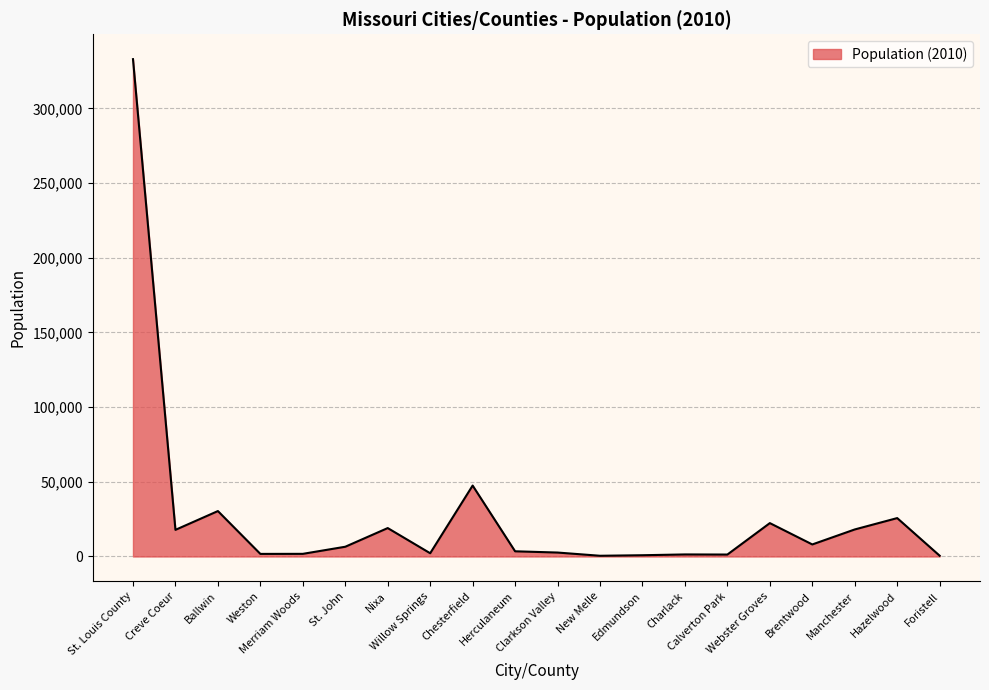

What is the maximum value shown in the chart?

332984